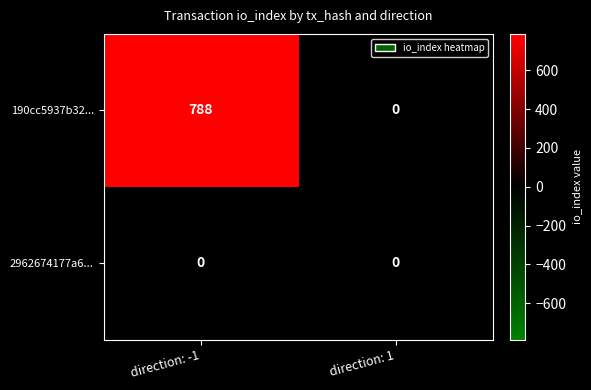

List the series in order of their overall mean, lowest first.

2962674177a6..., 190cc5937b32...